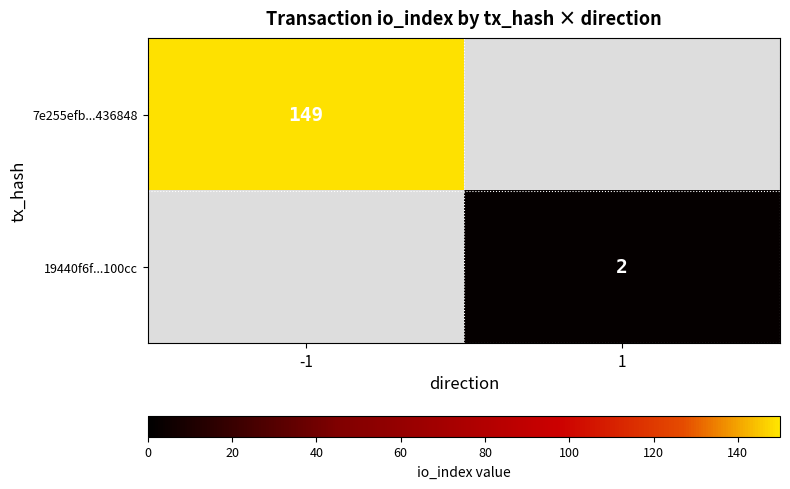

Is it true that 19440f6f...100cc equals 2 at 1?

True